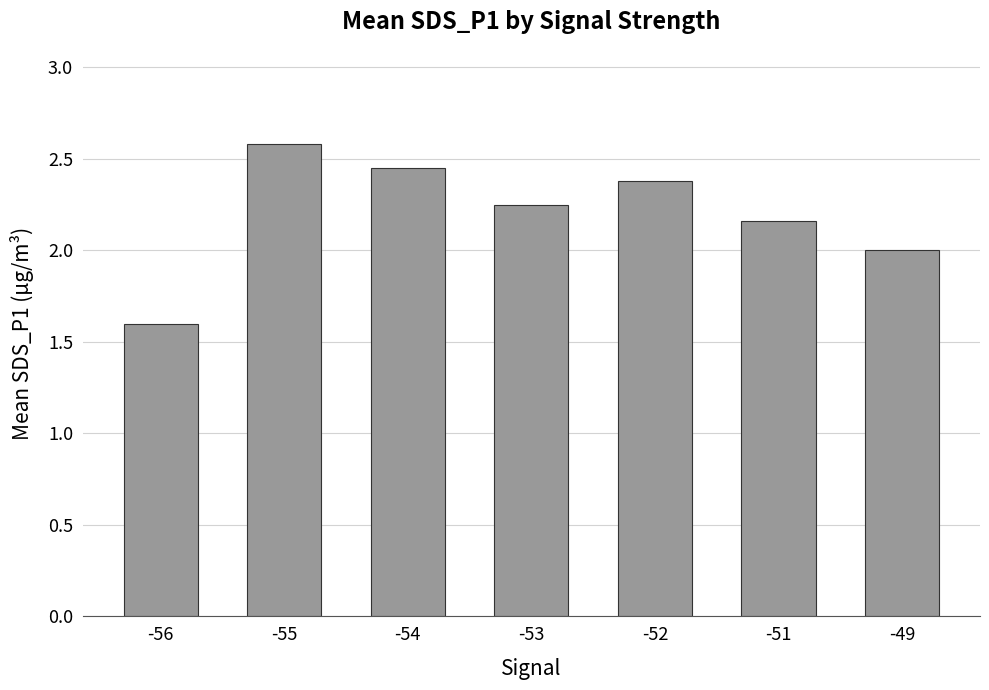

Count the values in the range 2 to 3.

6